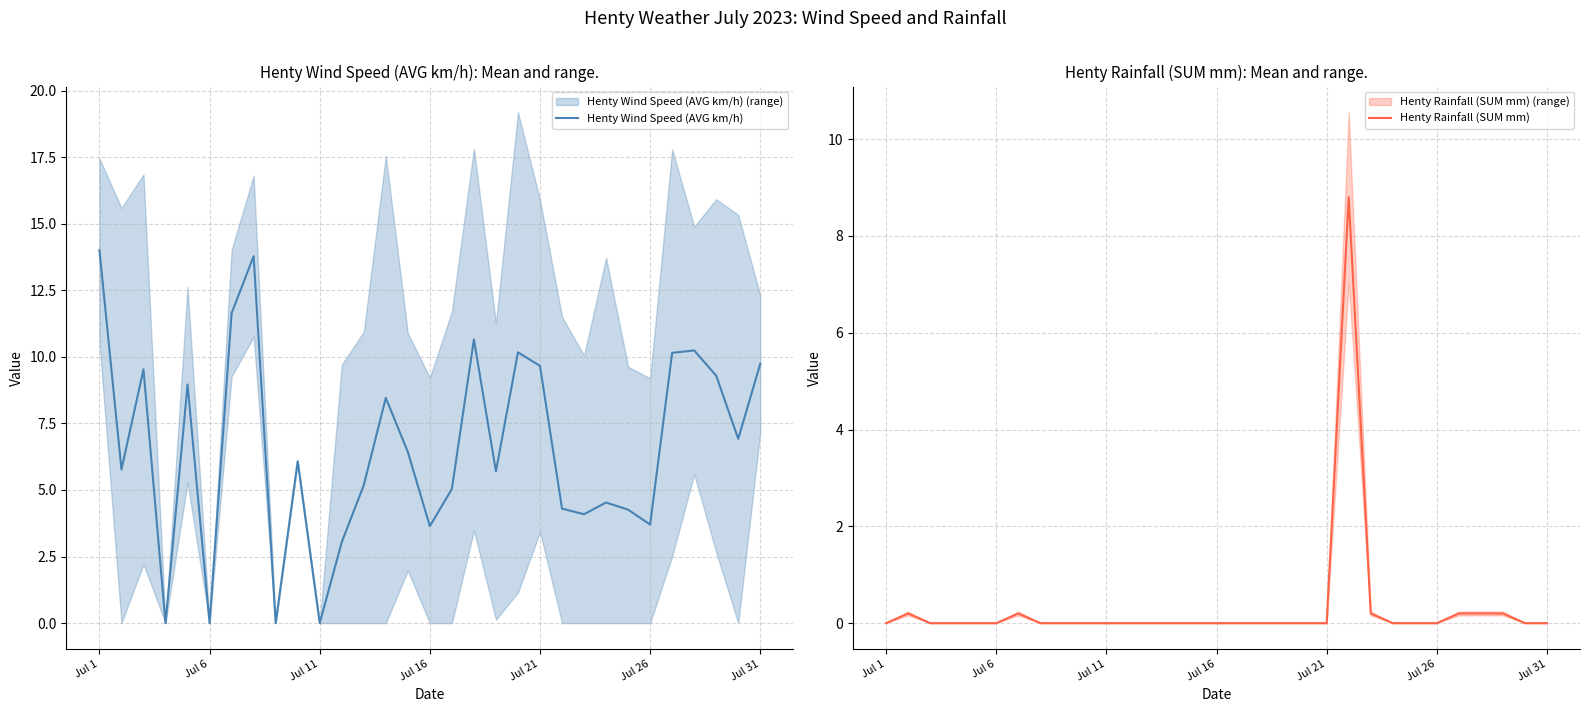

How many lines are shown in the chart?

2